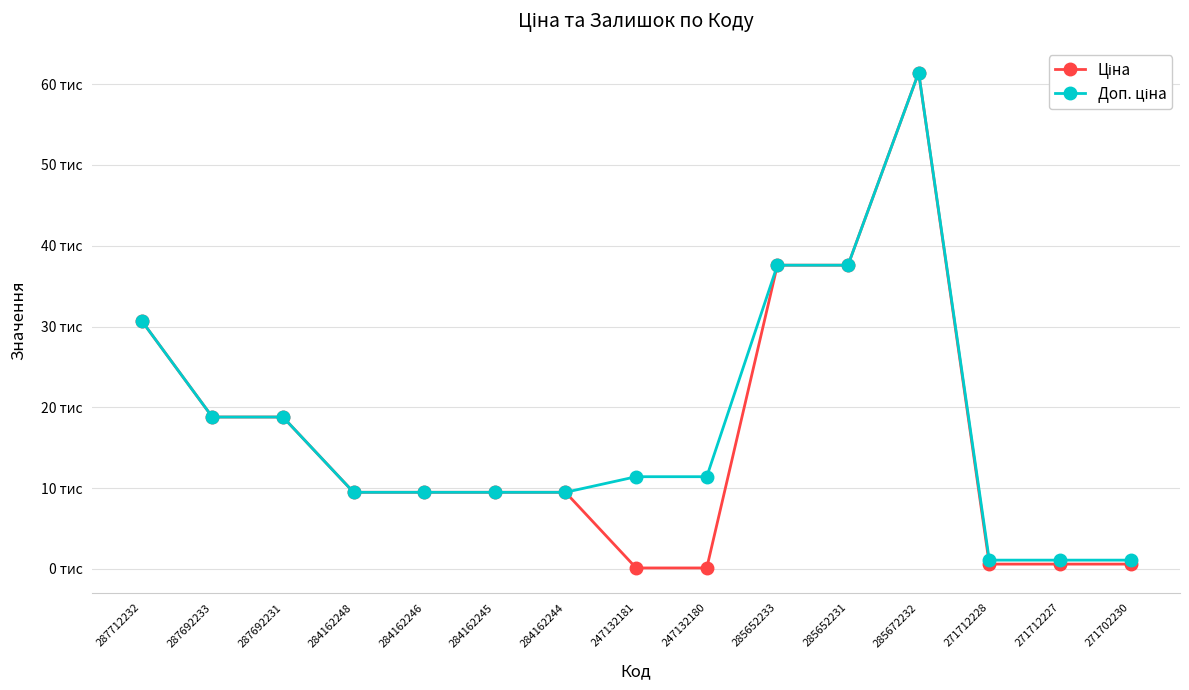

True or false: Доп. ціна and Ціна cross at least once.

False